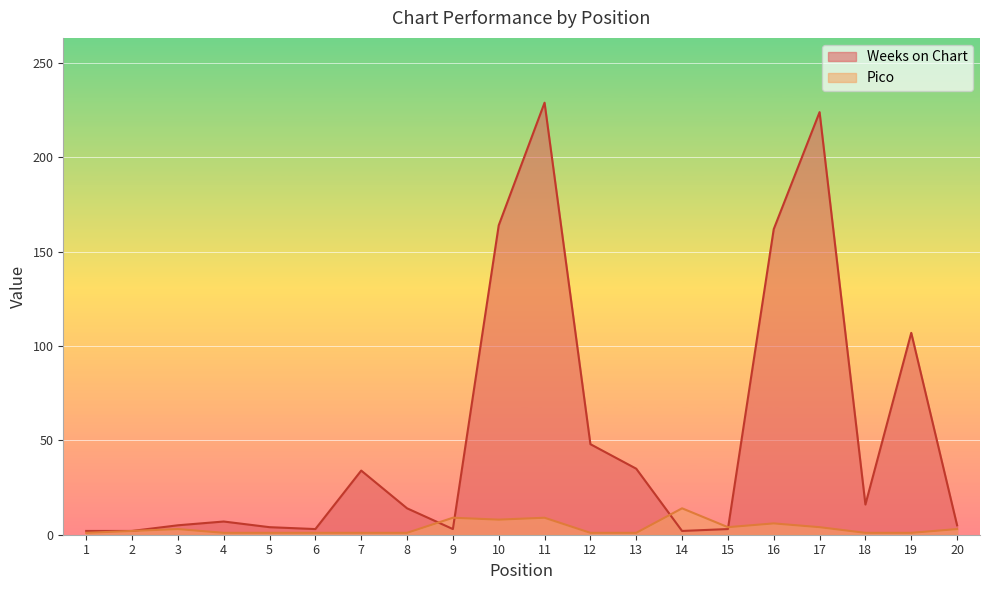

How many lines are shown in the chart?

2